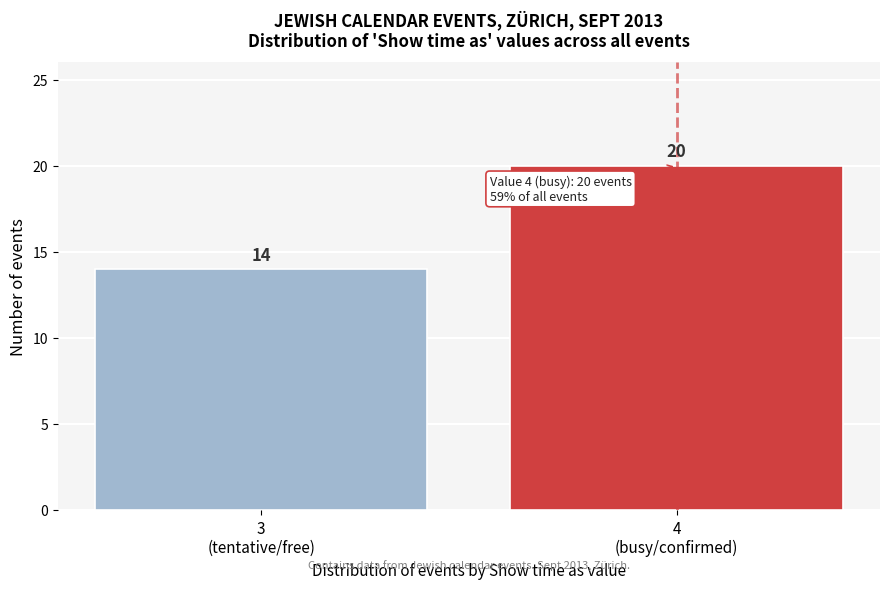

Reading left to right, what are all the values shown in this chart?

14	20